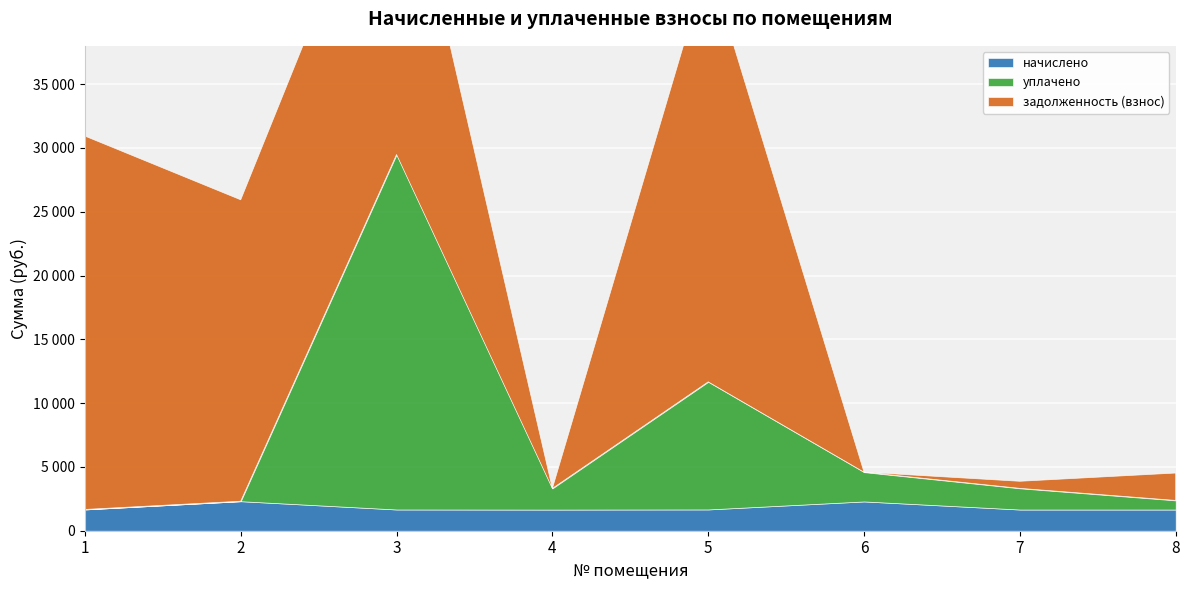

Reading right to left, what are all the values shown in this chart?

начислено: 8=1660.7	7=1660.7	6=2294.9	5=1668.0	4=1657.0	3=1664.4	2=2313.2	1=1668.0
уплачено: 8=714.0	7=1660.7	6=2294.9	5=10000.0	4=1657.0	3=27816.7	2=0.0	1=0.0
задолженность (взнос): 8=2146.3	7=553.6	6=0.0	5=32905.7	4=0.0	3=26707.1	2=23620.6	1=29262.1